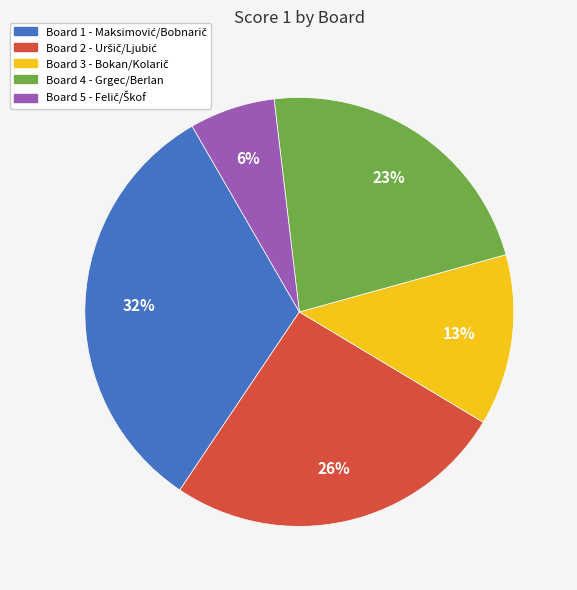

What percentage is the Board 2 slice, to the nearest percent?

26%